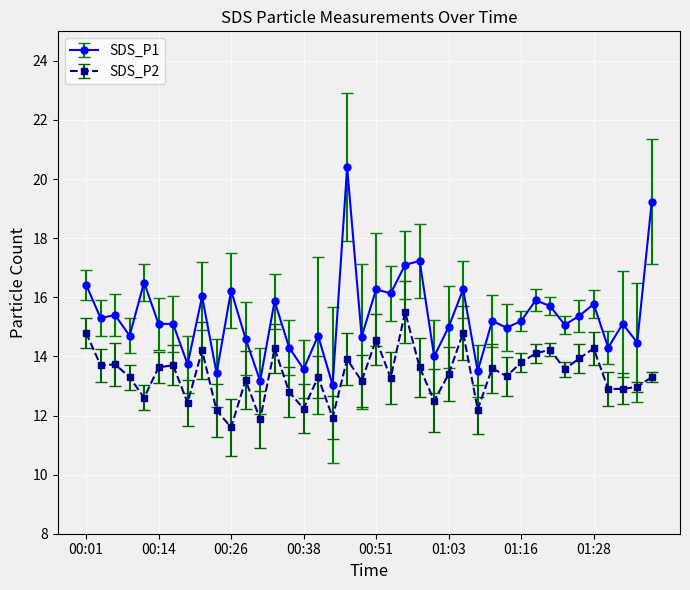

List the series in order of their peak value, lowest first.

SDS_P2, SDS_P1